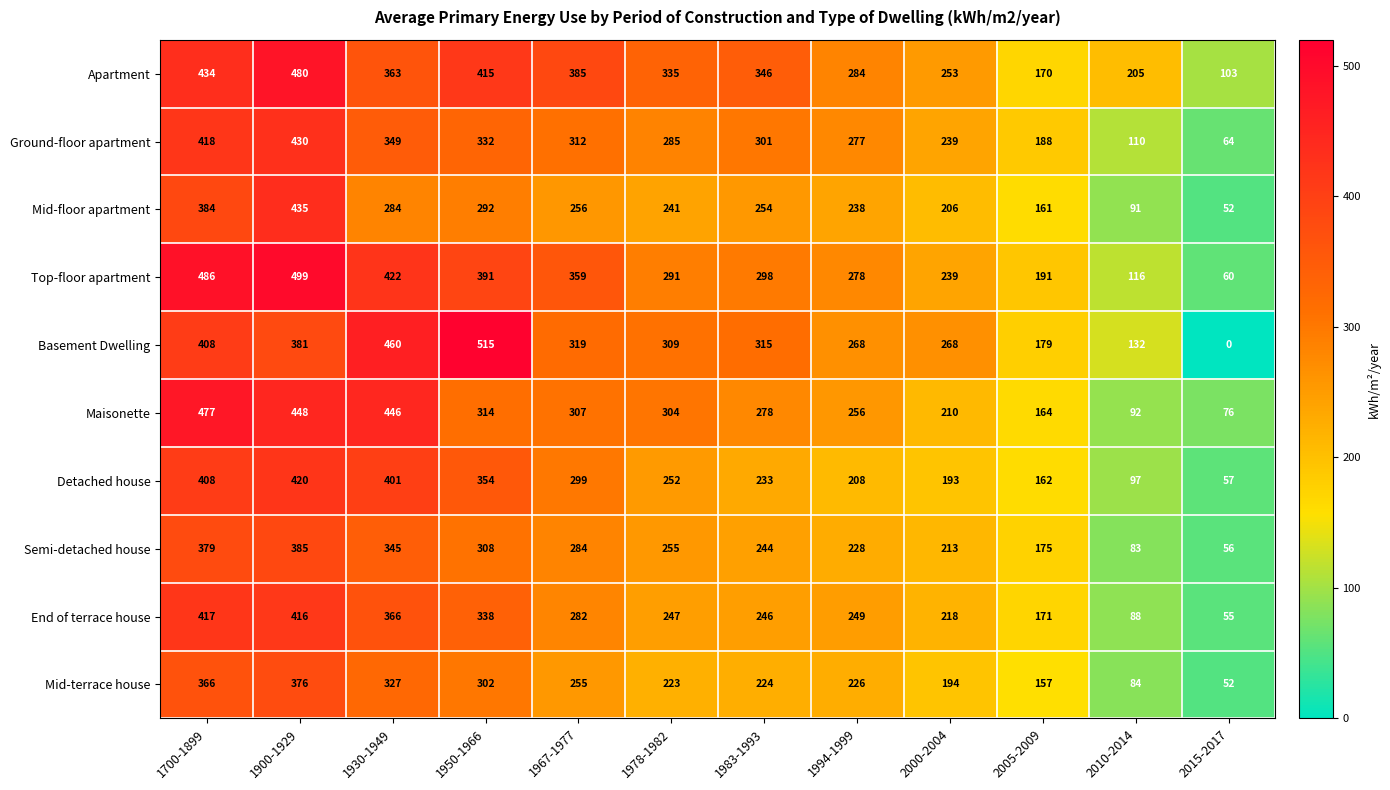

Where does the Detached house series first go above 252?

1700-1899